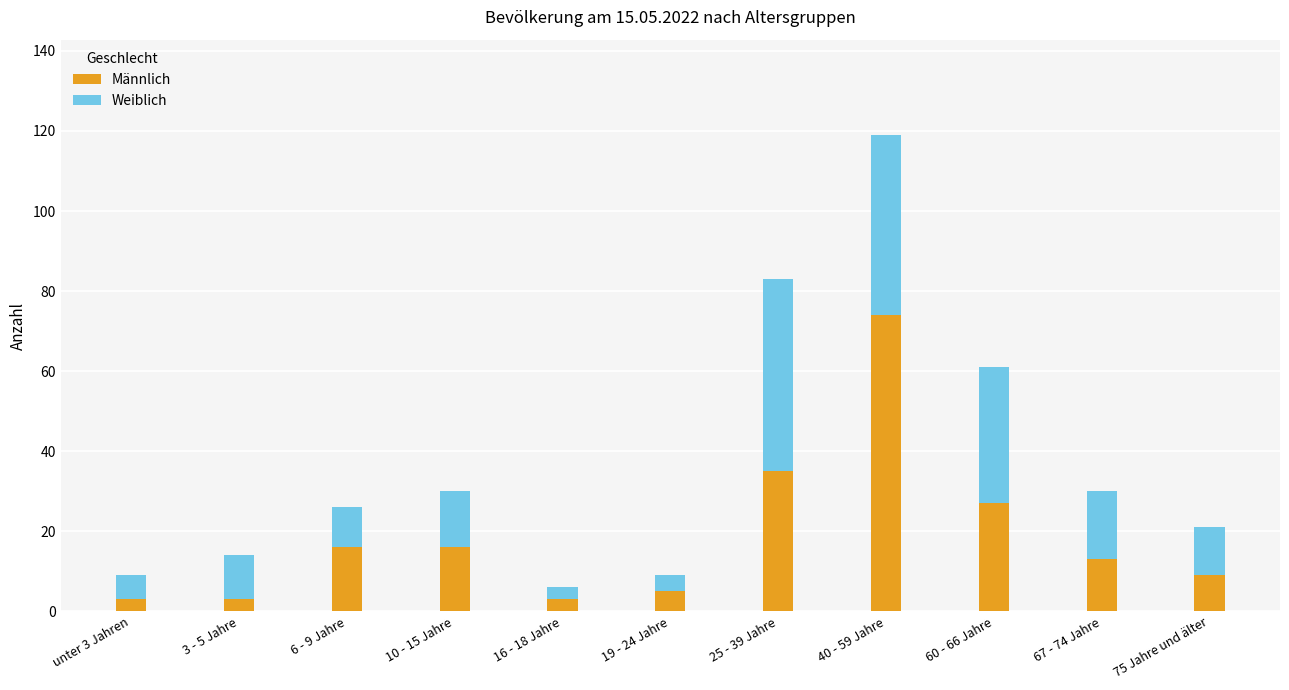

What is the average value of the Männlich series?

19